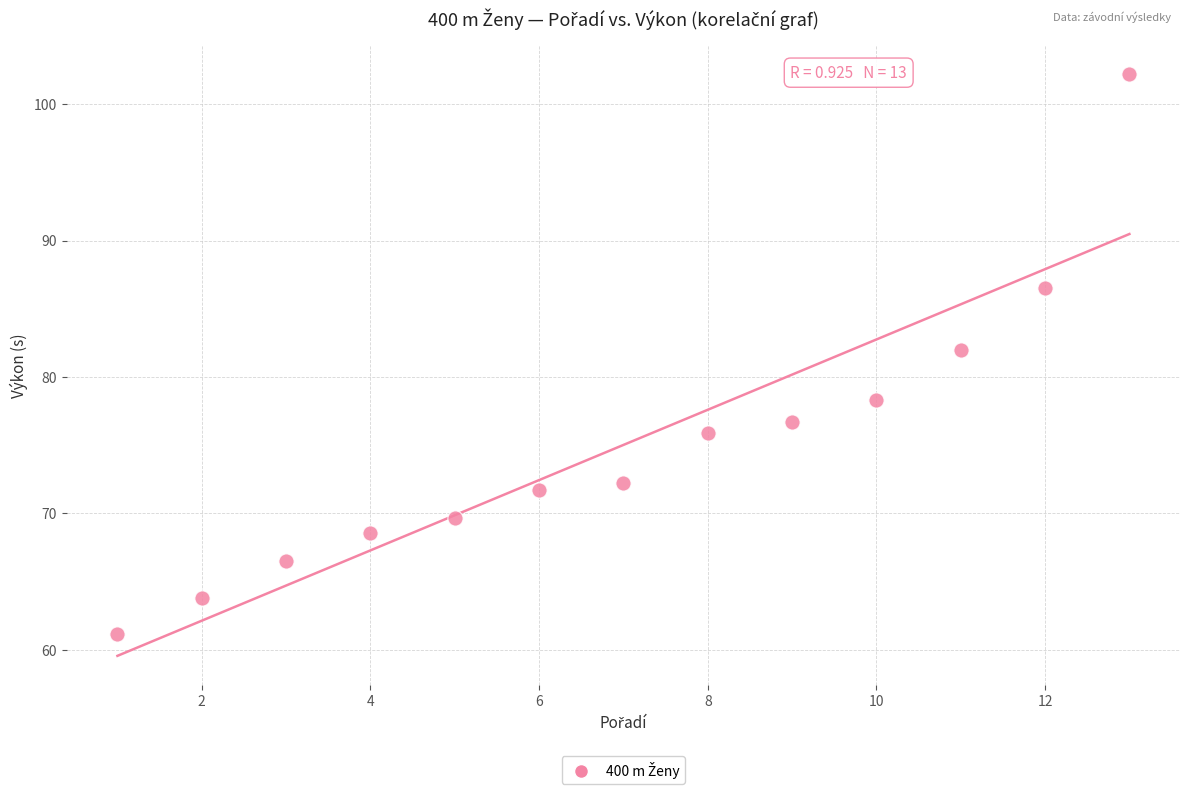

What is the range of X values (max minus min)?

12.0